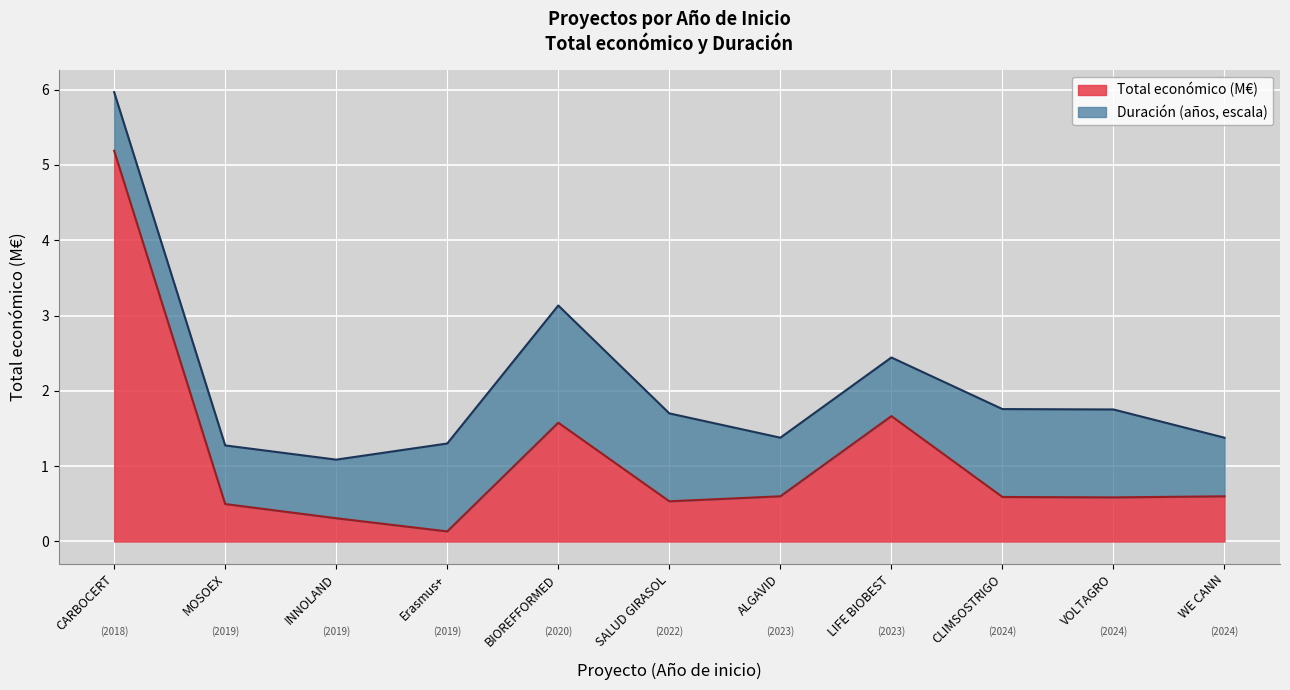

Does the chart display data point markers on the line(s)?

No